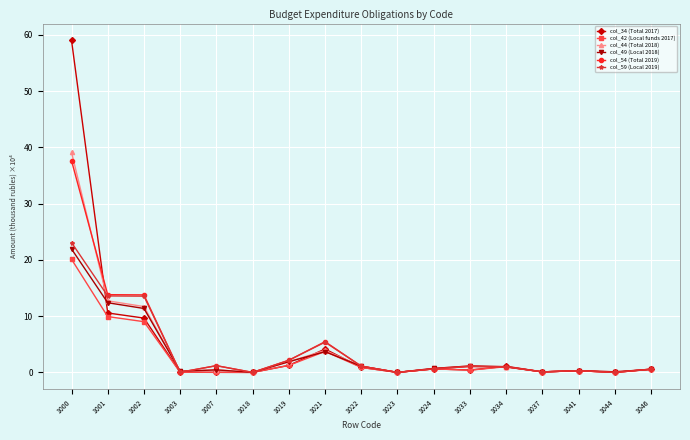

The value of col_49 (Local 2018) at 1003 is 0.2. True or false?

True